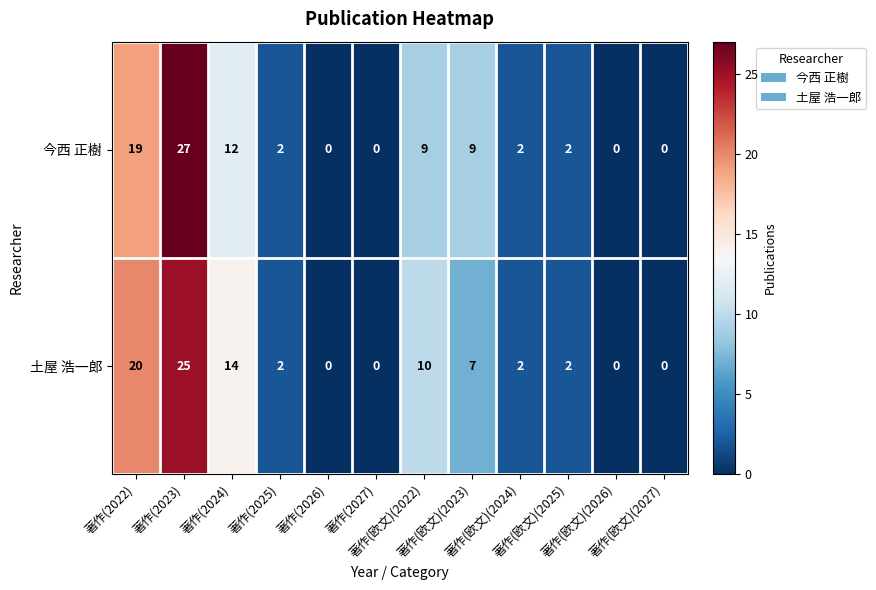

At how many categories does at least one series exceed 7?

5